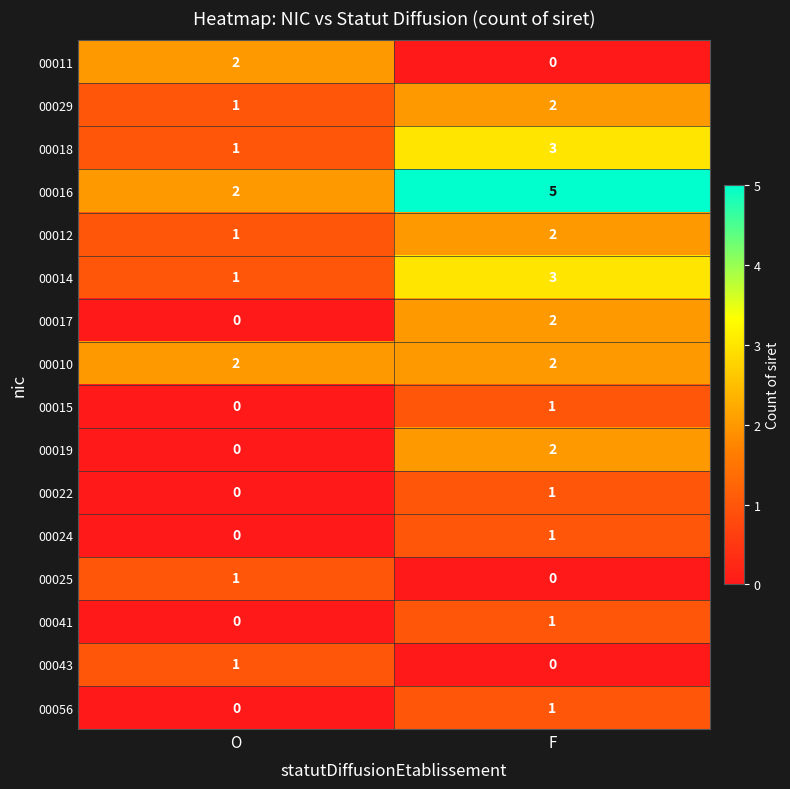

True or false: 00041 has a value of 1 at F.

True